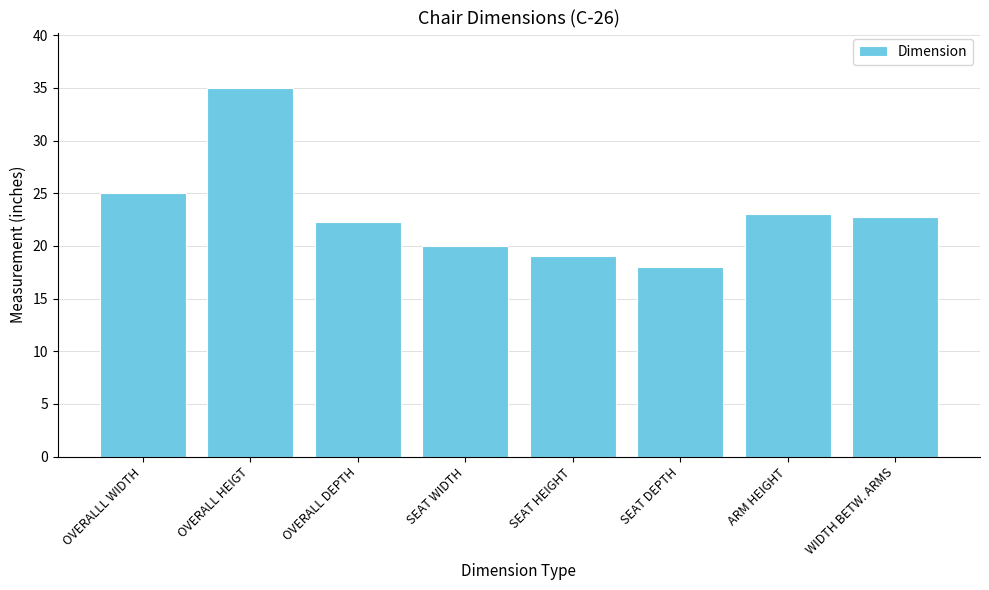

Which label corresponds to the smallest value in the chart?

SEAT DEPTH